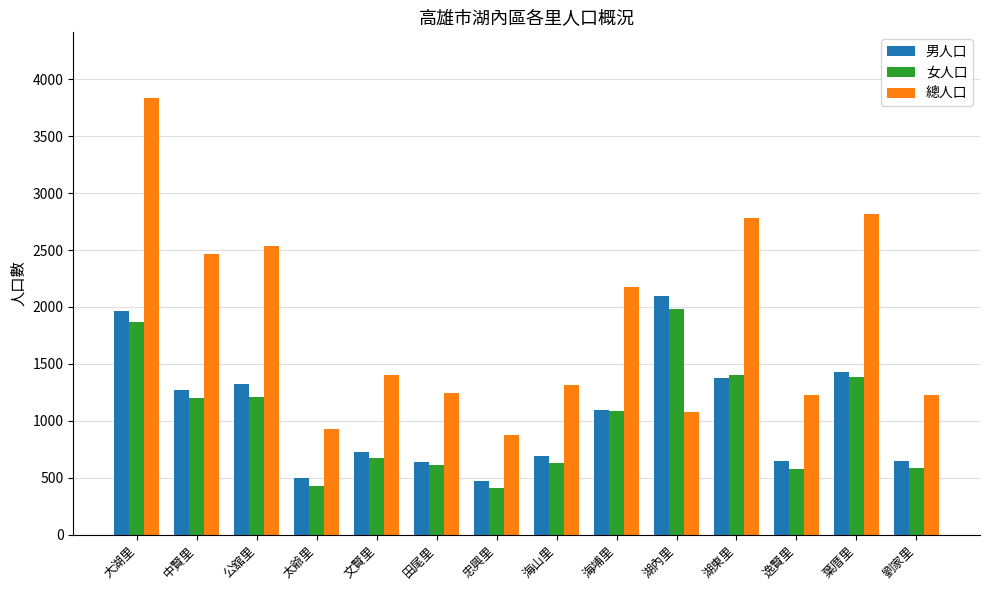

The value of 男人口 at 太爺里 is 702. True or false?

False